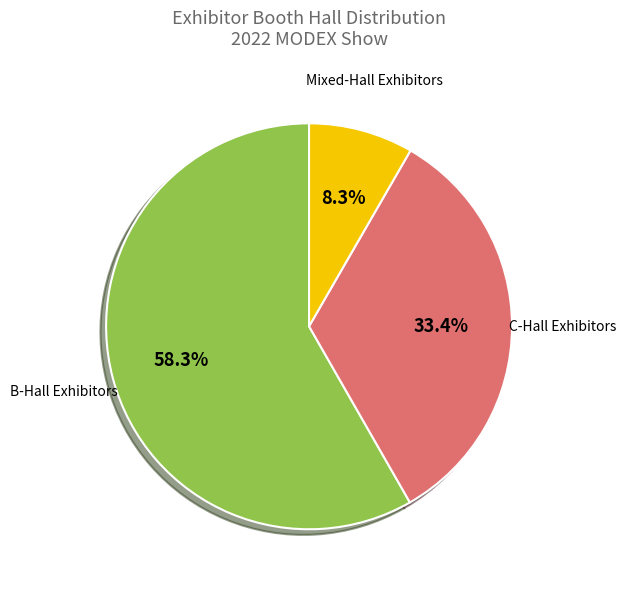

Between C-Hall Exhibitors and Mixed-Hall Exhibitors, which is larger?

C-Hall Exhibitors